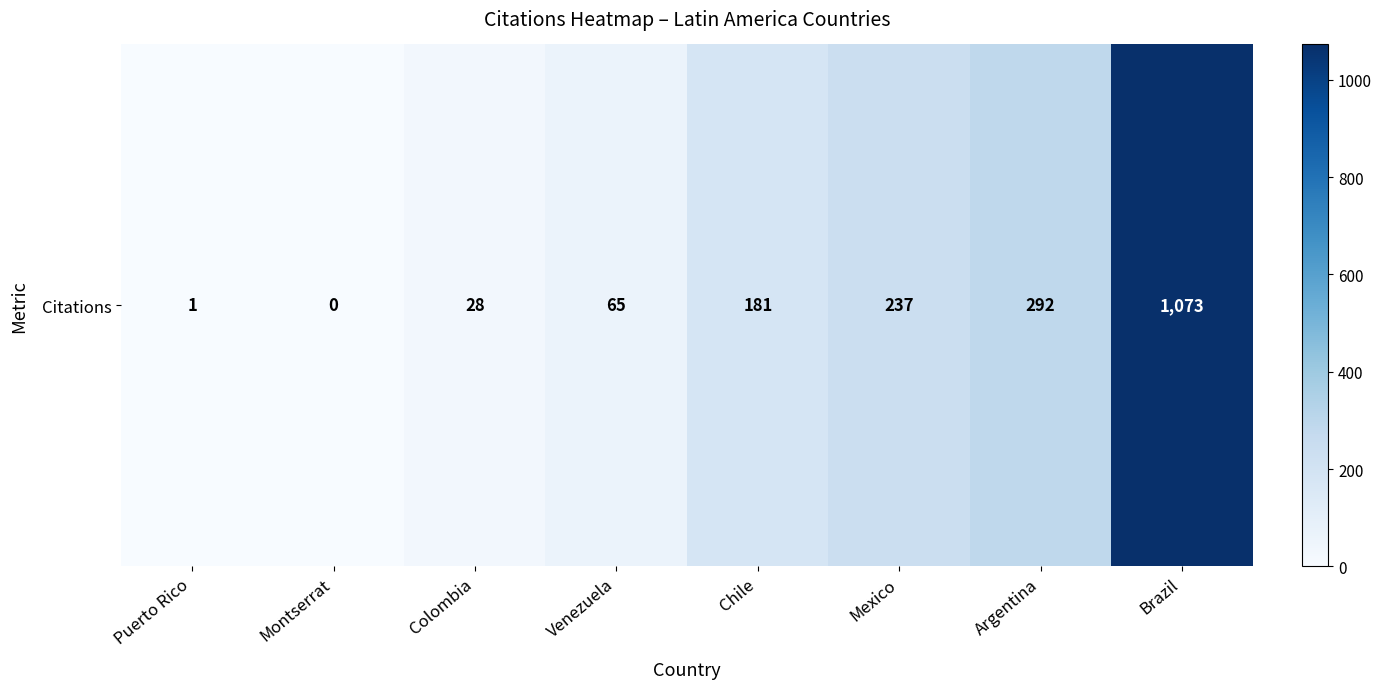

What is the average value?

235